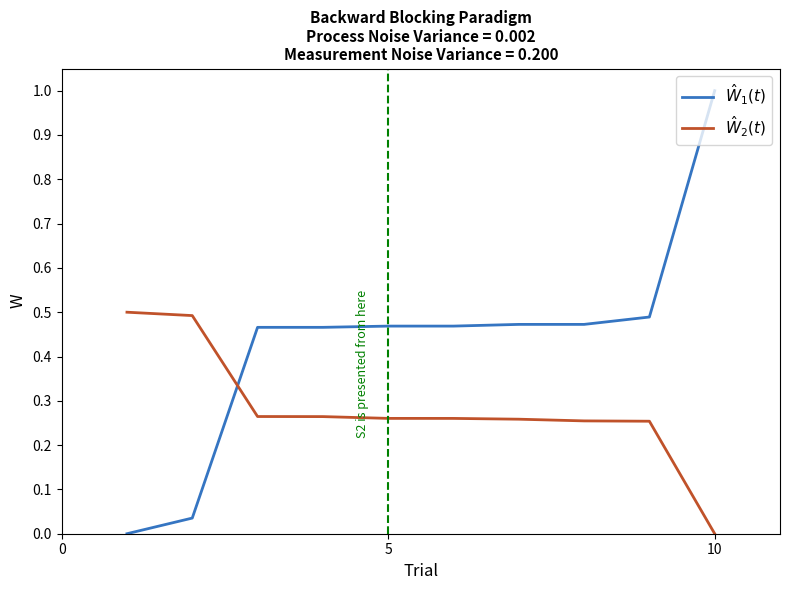

What are all the series names shown in the legend?

$\hat{W}_1(t)$, $\hat{W}_2(t)$